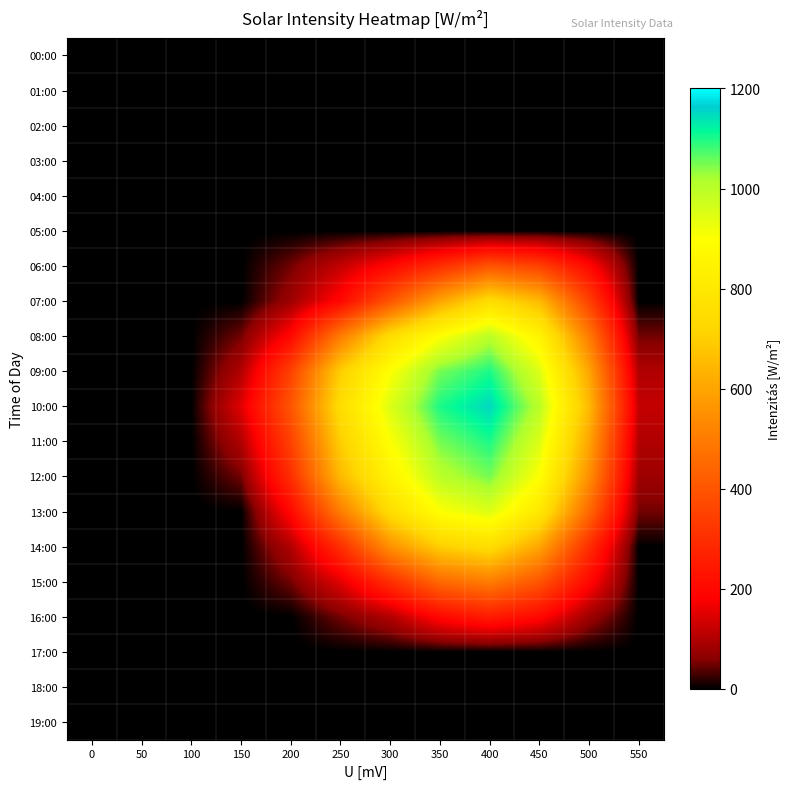

List the series in order of their peak value, lowest first.

00:00, 01:00, 02:00, 03:00, 04:00, 05:00, 17:00, 18:00, 19:00, 16:00, 06:00, 15:00, 07:00, 14:00, 13:00, 08:00, 12:00, 09:00, 11:00, 10:00